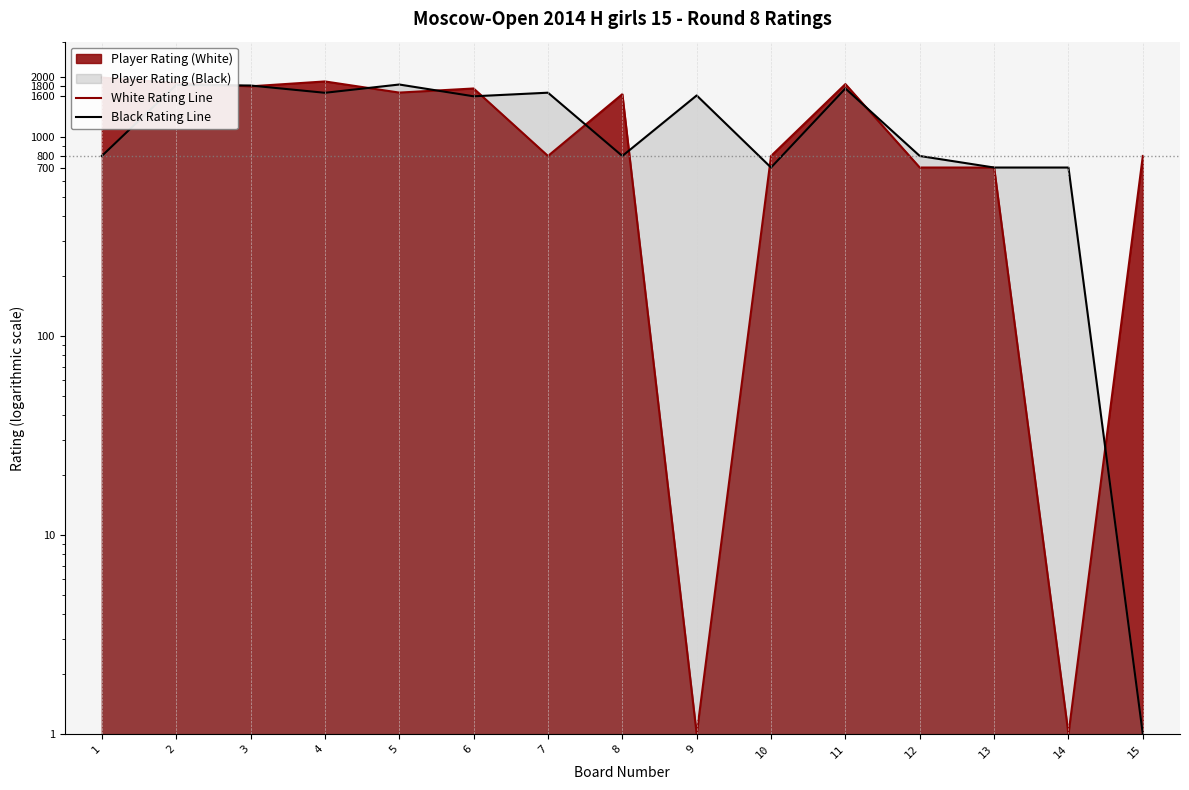

At which label does Black Rating Line first exceed 1595?

2